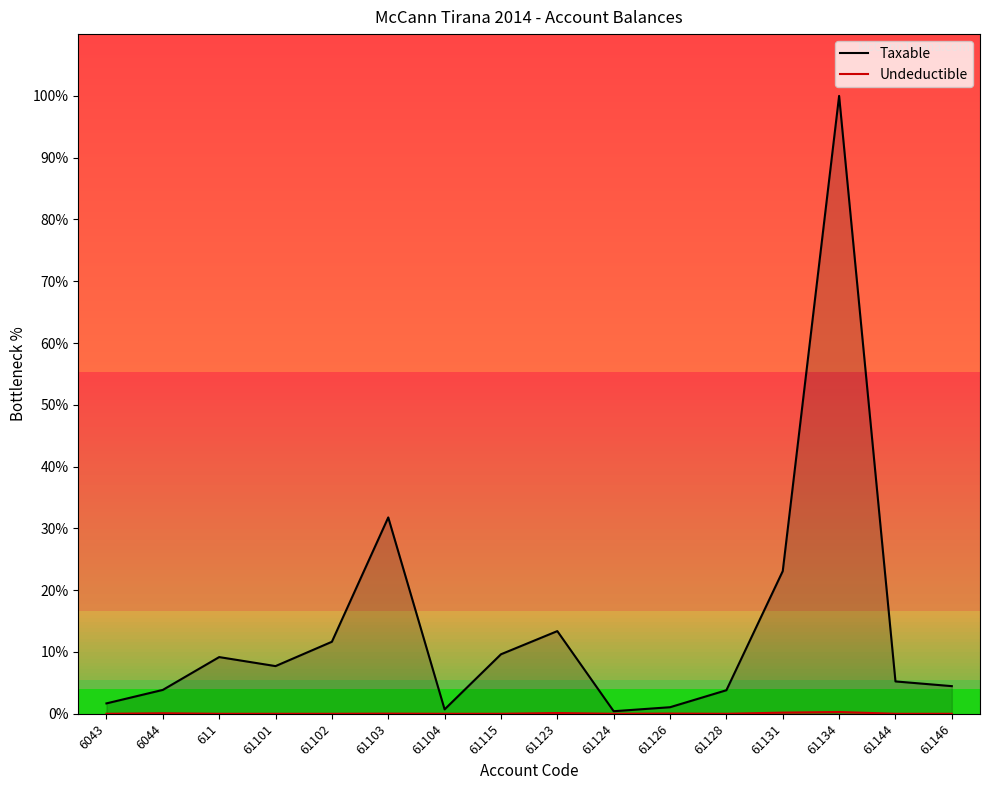

In Undeductible, how many points are higher than both neighbors (excluding endpoints)?

5